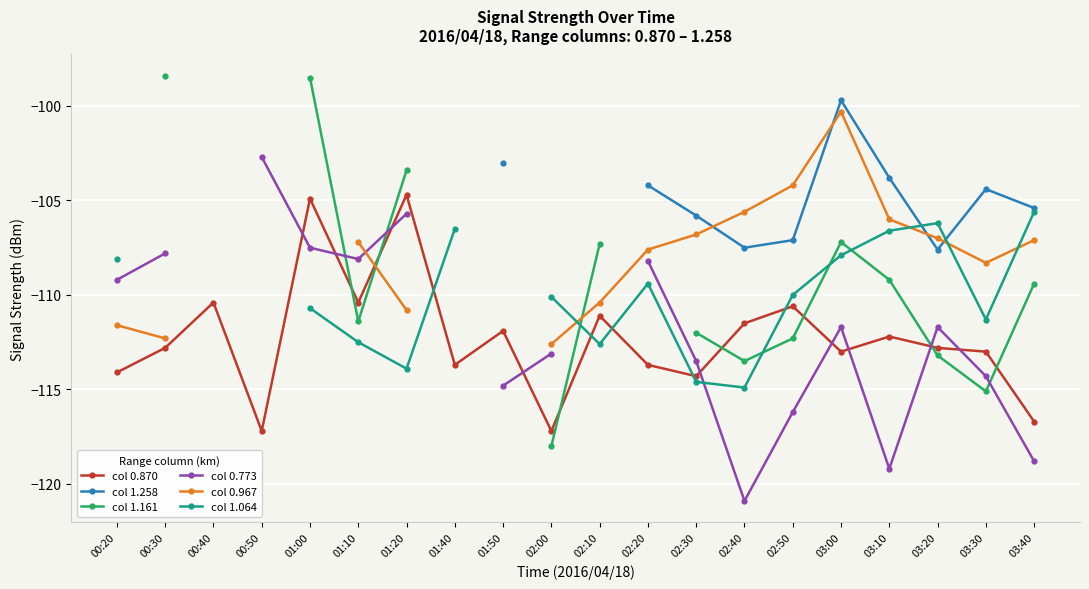

Which category has the highest value across all series?

00:30